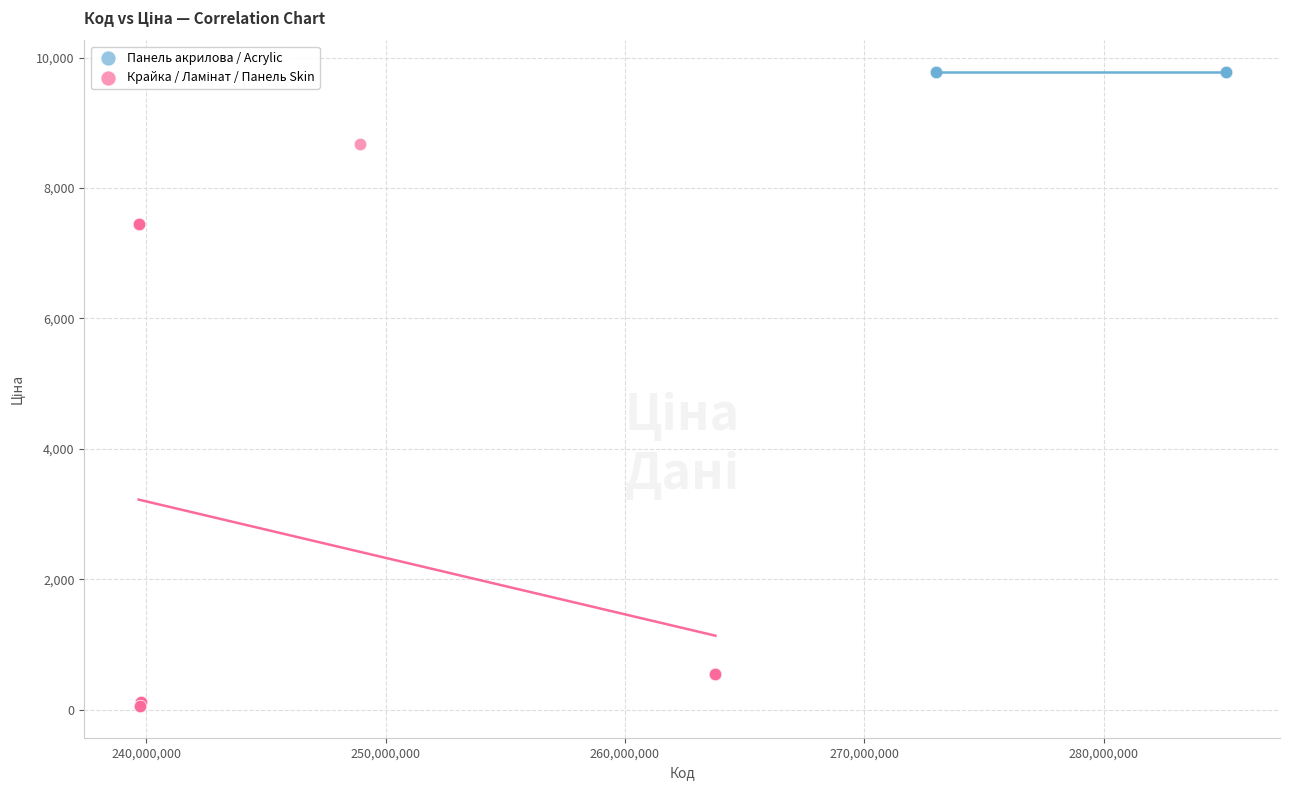

Which series reaches the maximum Y coordinate?

Панель акрилова / Acrylic